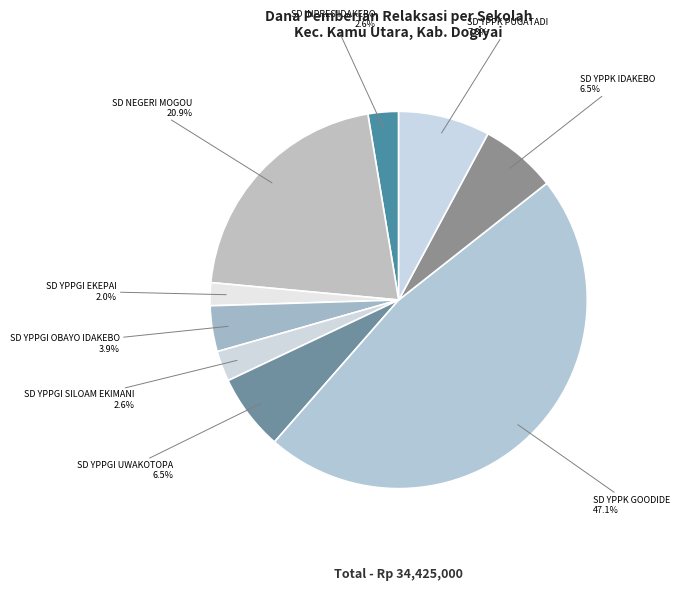

What is the total percentage of SD YPPGI OBAYO IDAKEBO and SD YPPGI EKEPAI?

5.9%